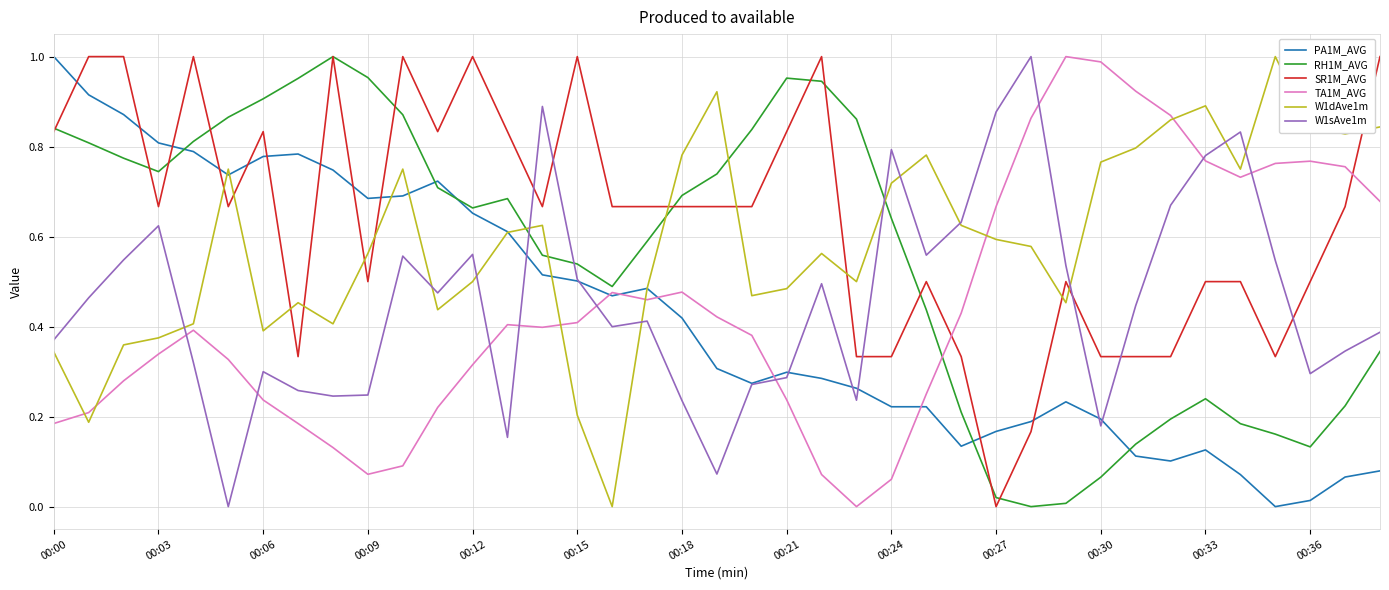

Which series has the largest total across all categories?

SR1M_AVG